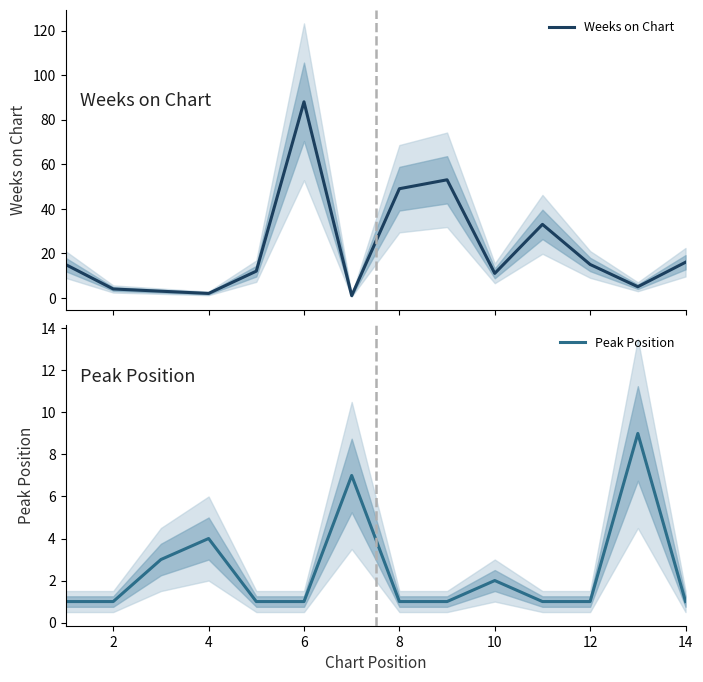

How many lines are shown in the chart?

2